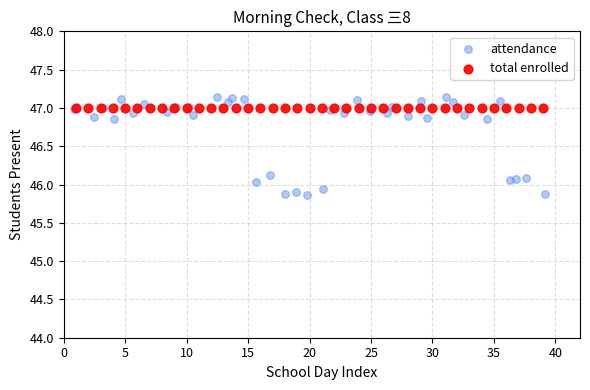

Which series contains the lowest Y value?

attendance